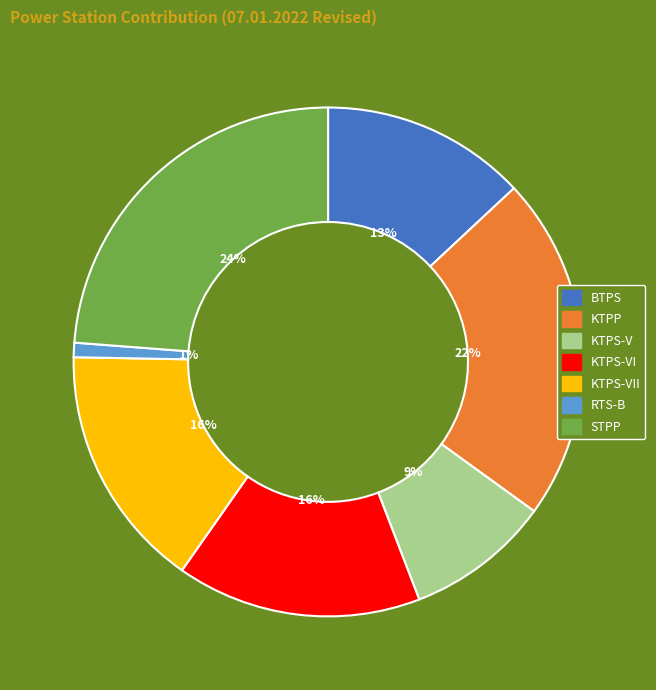

To the nearest percent, what is the difference between the largest and smallest slice percentages?

23%